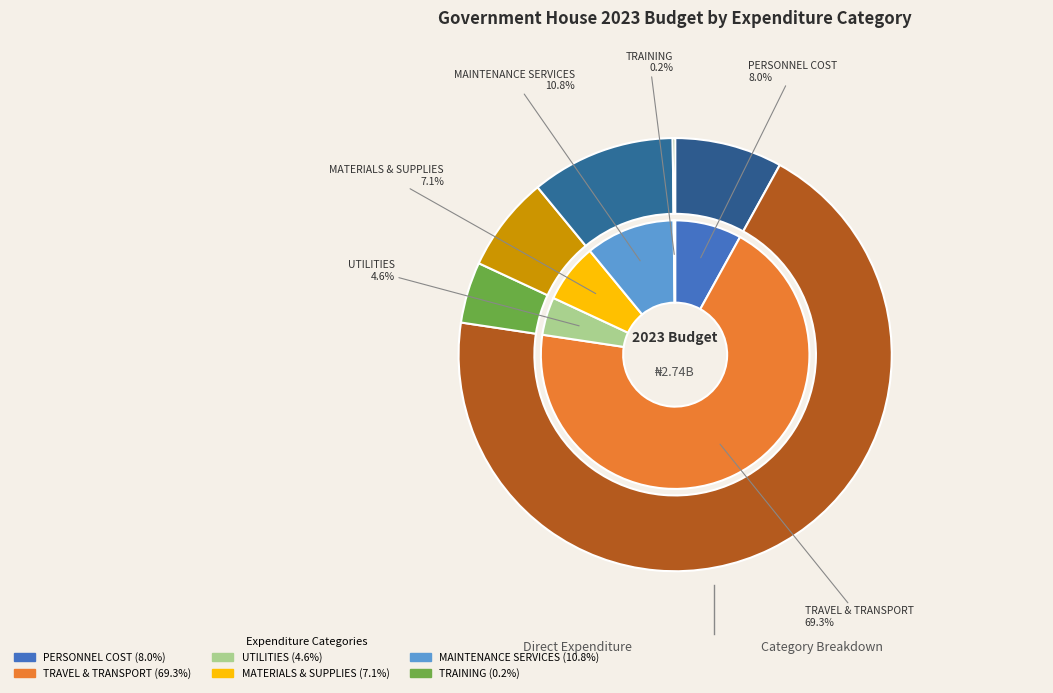

Rank the categories by value from lowest to highest.

TRAINING, UTILITIES, MATERIALS & SUPPLIES, PERSONNEL COST, MAINTENANCE SERVICES, TRAVEL & TRANSPORT